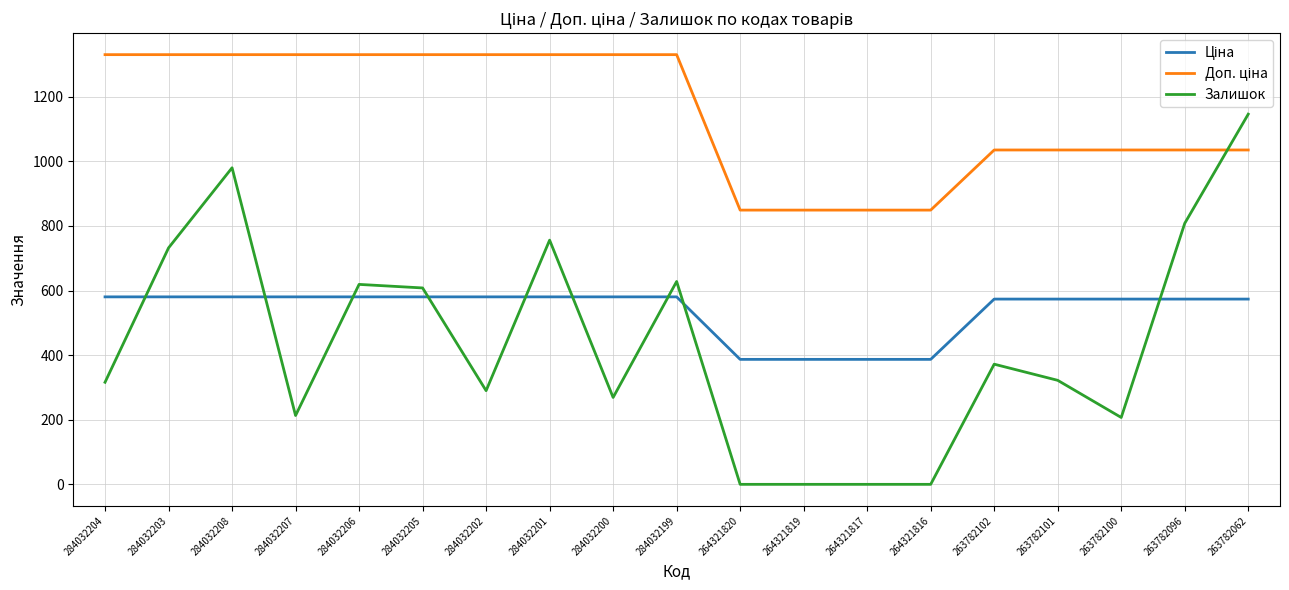

The Залишок series shows 280.8 at 284032205. True or false?

False